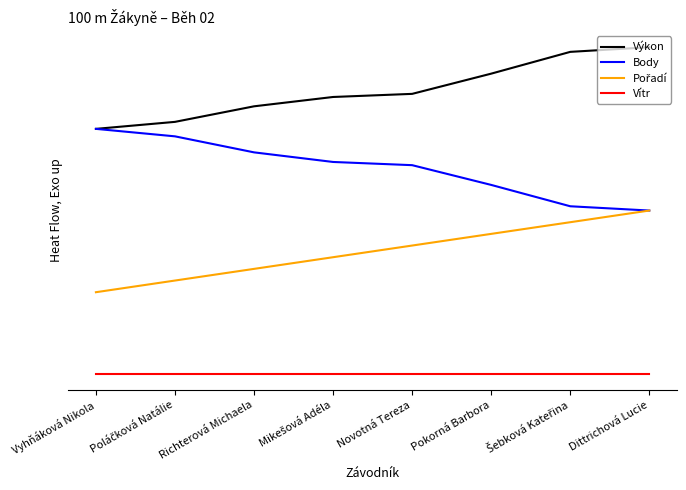

Is this an area chart (filled region under the line)?

No